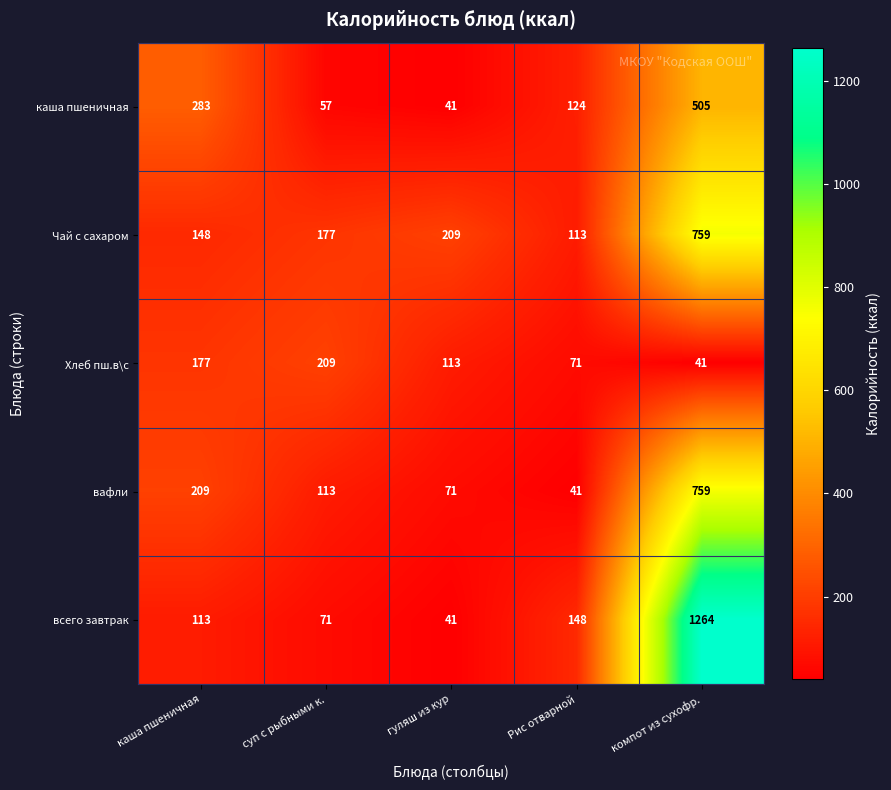

Reading left to right, what are all the values shown in this chart?

каша пшеничная: 283	57	41	124	505
Чай с сахаром: 148	177	209	113	759
Хлеб пш.в\с: 177	209	113	71	41
вафли: 209	113	71	41	759
всего завтрак: 113	71	41	148	1264